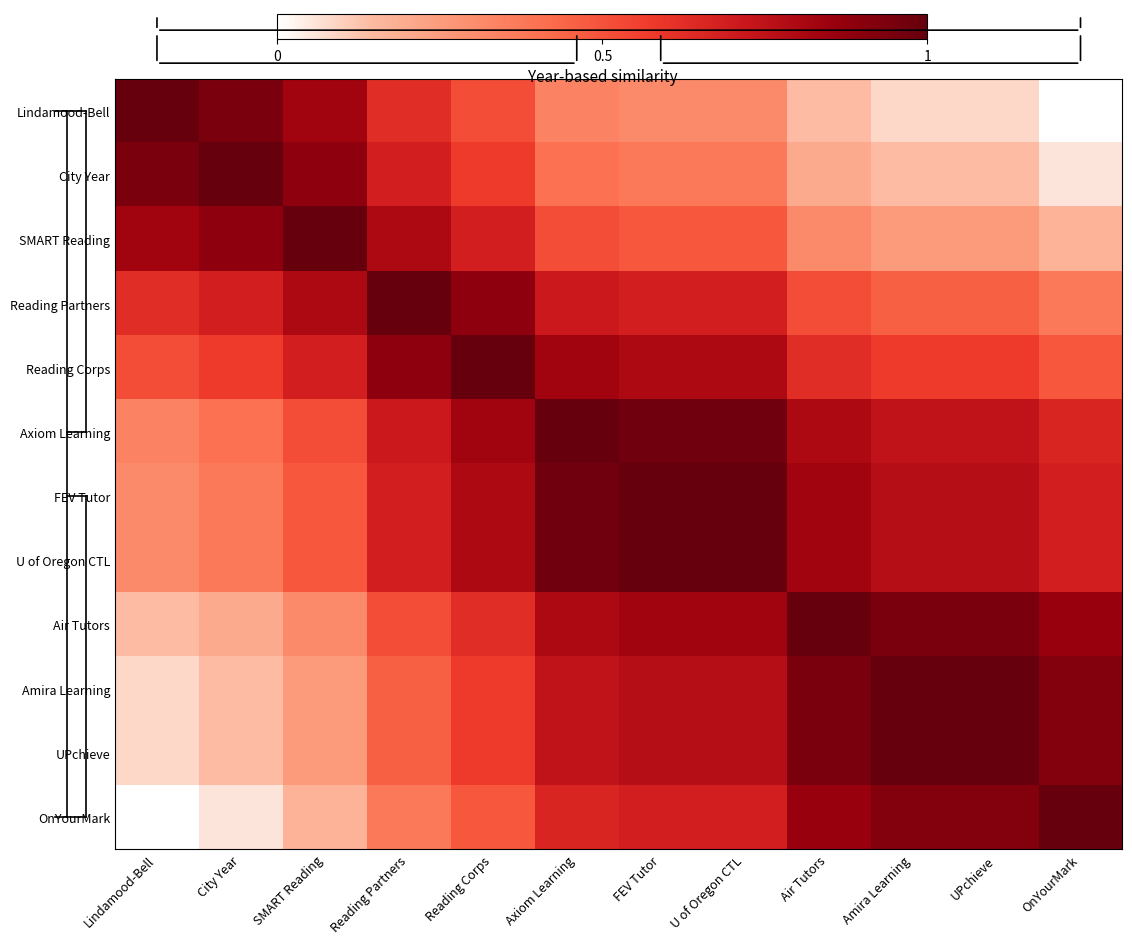

List the series in order of their peak value, lowest first.

Lindamood-Bell, City Year, SMART Reading, Reading Partners, Reading Corps, Axiom Learning, FEV Tutor, U of Oregon CTL, Air Tutors, Amira Learning, UPchieve, OnYourMark